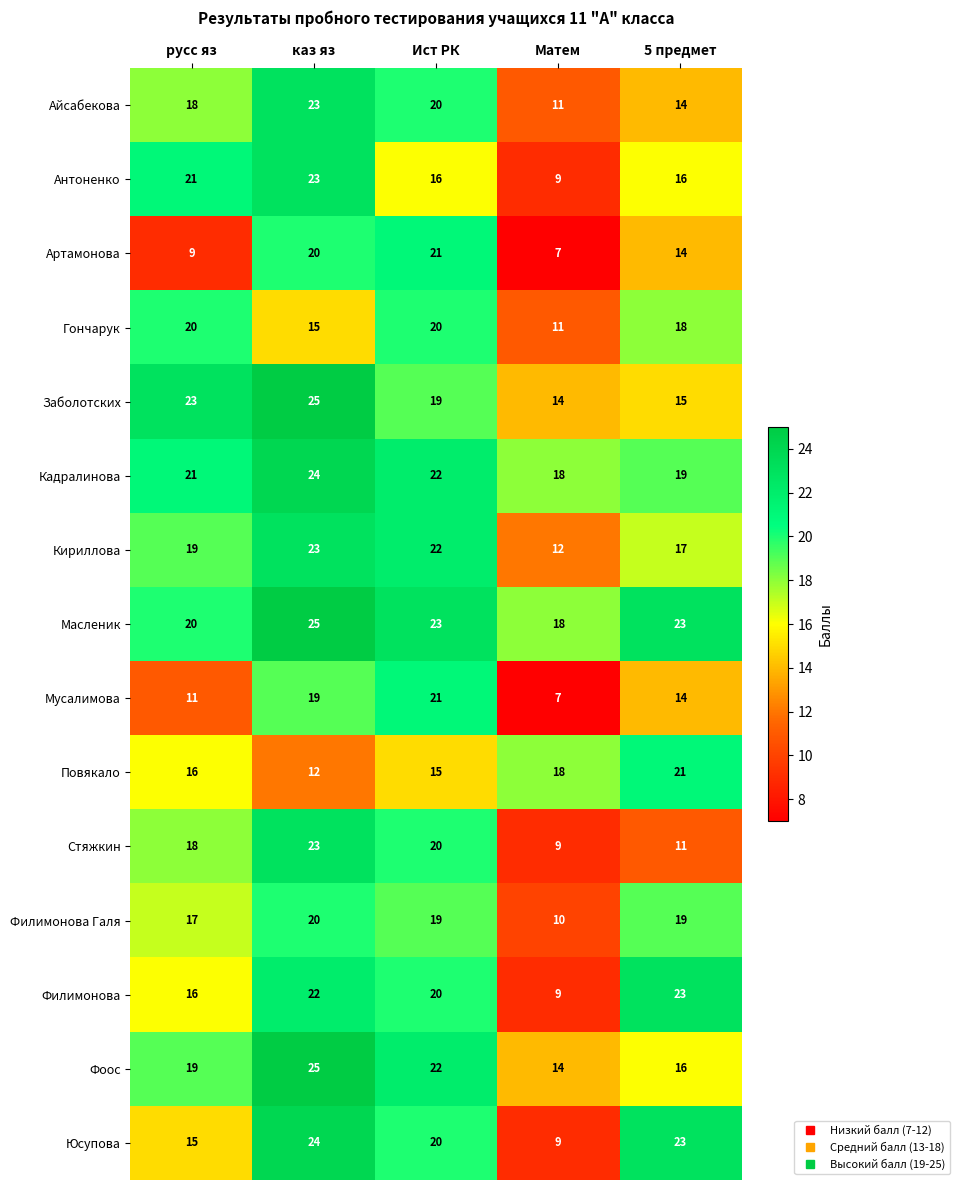

What is the minimum value shown in the chart?

7